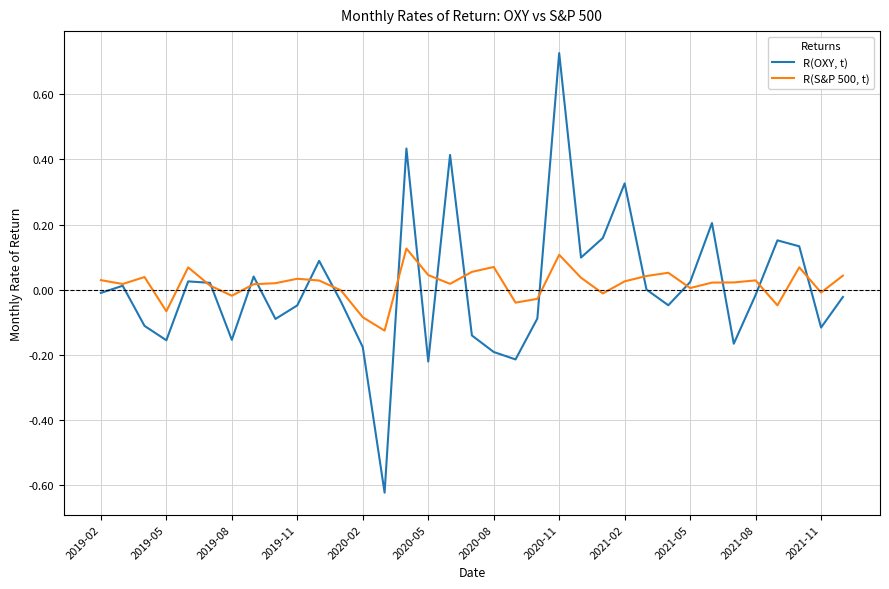

Which series has the widest spread of values?

R(OXY, t)